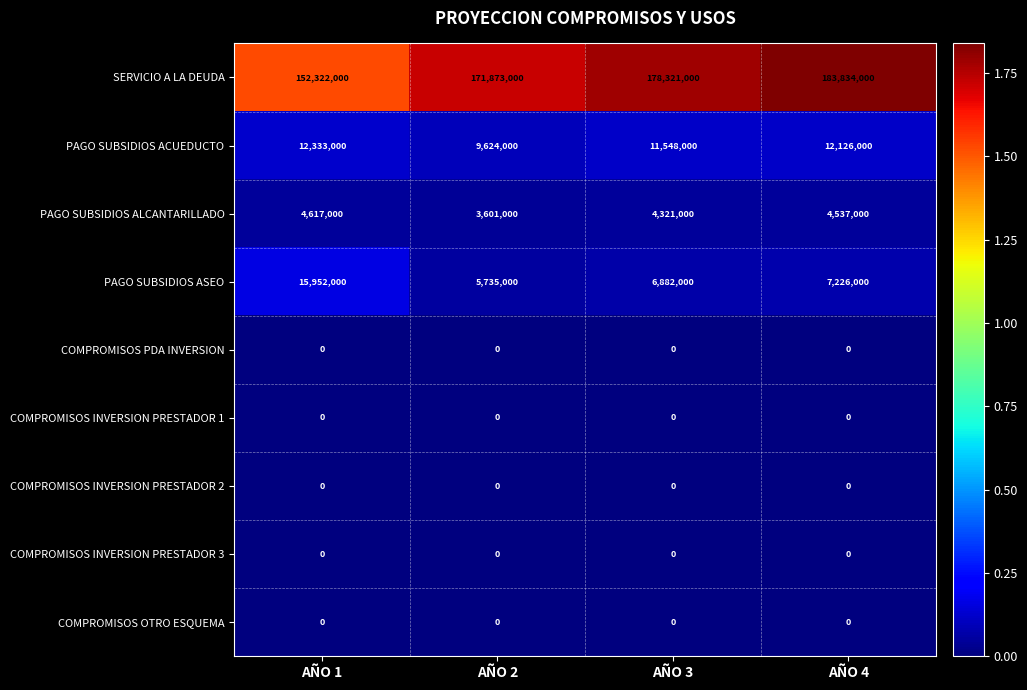

True or false: COMPROMISOS INVERSION PRESTADOR 2 has a value of 0 at AÑO 3.

True